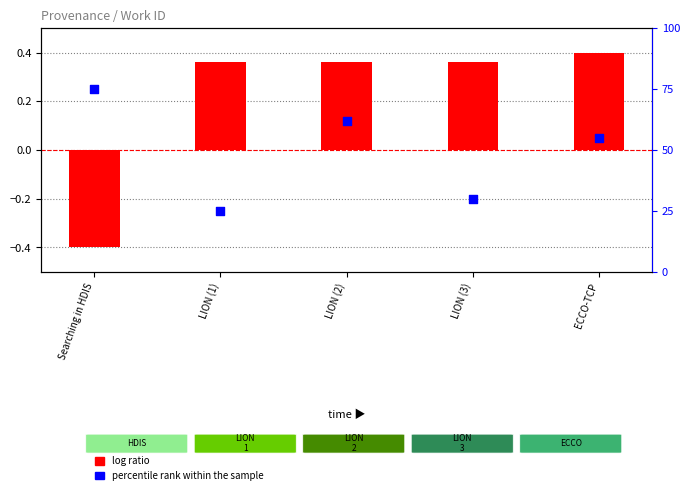

Which series has the largest total across all categories?

percentile rank within the sample